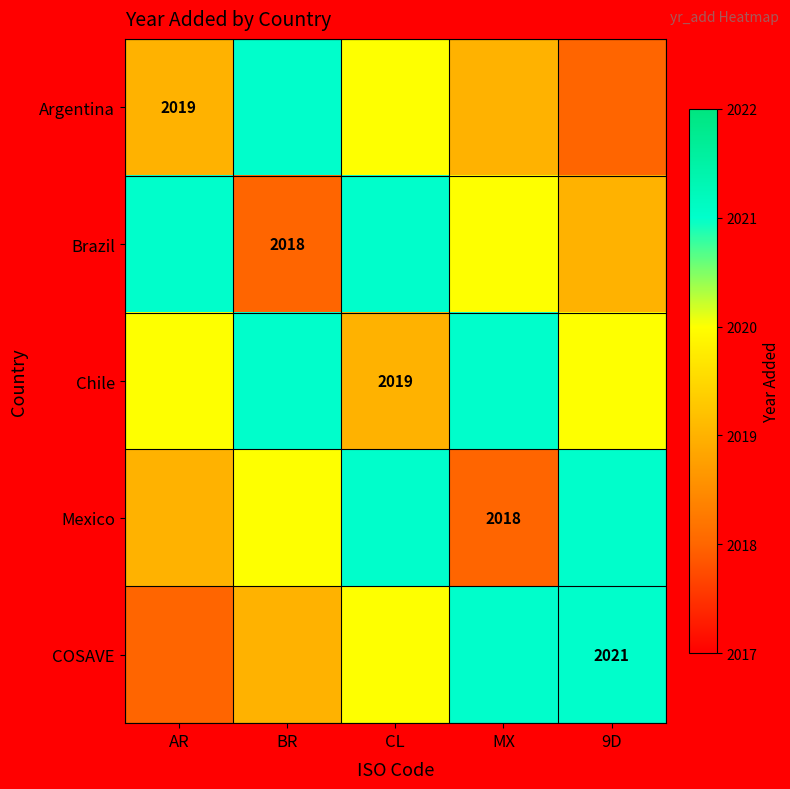

Is it true that Mexico equals 2018 at MX?

True